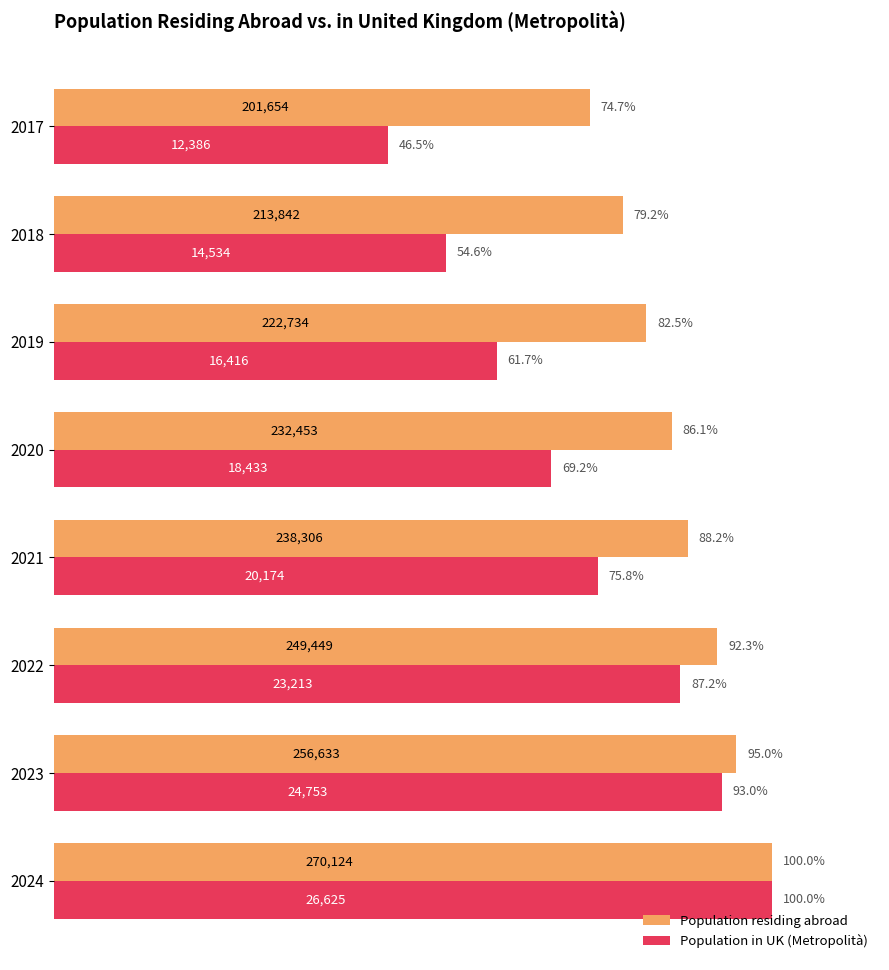

What are all the series names shown in the legend?

Population residing abroad, Population in UK (Metropolità)